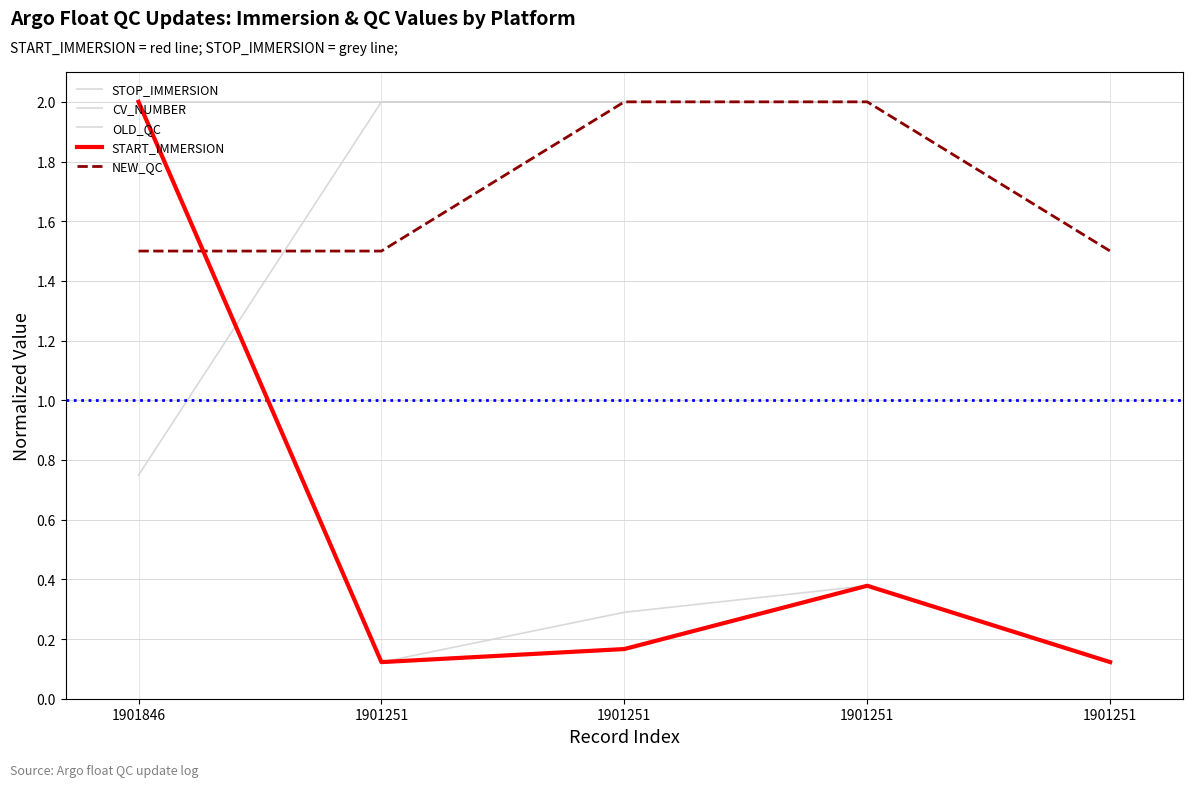

At which category is the sum across all series the highest?

1901846